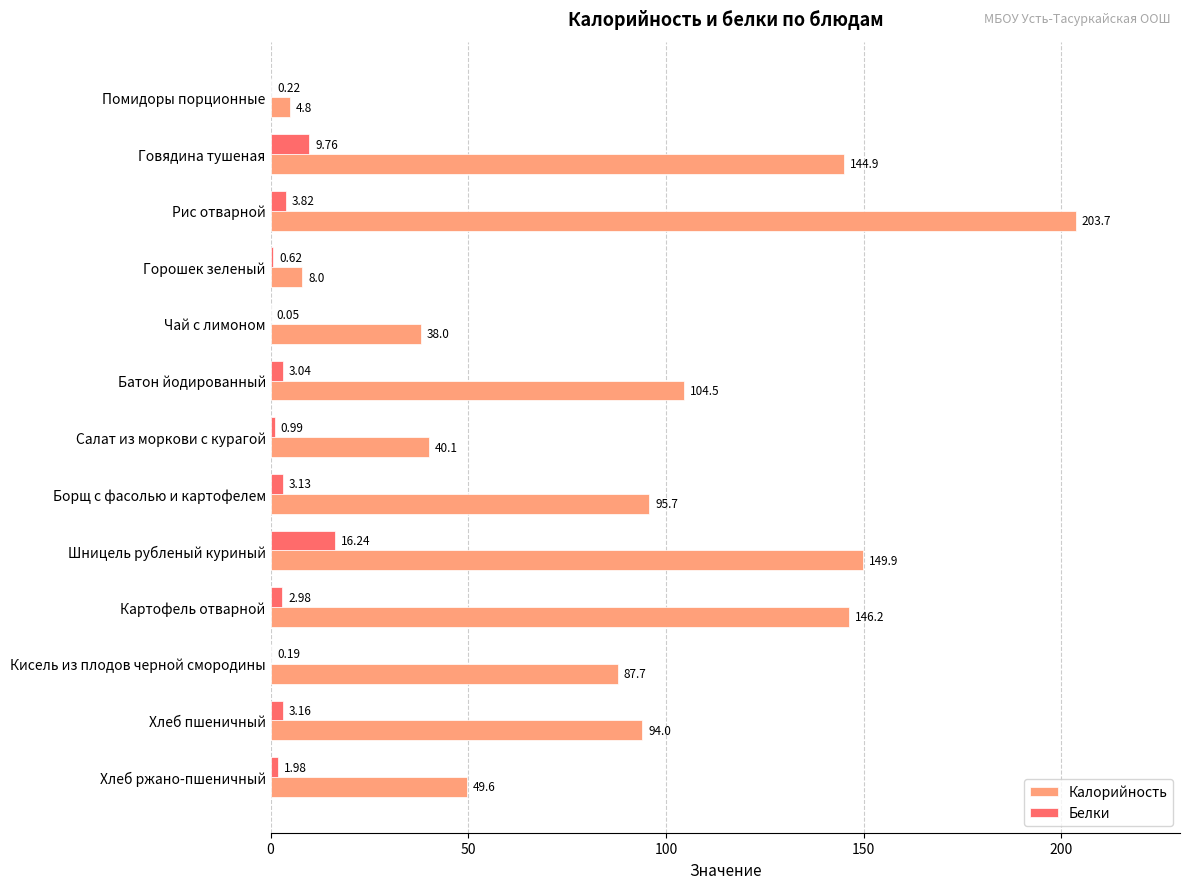

Which series changed the most between Хлеб пшеничный and Хлеб ржано-пшеничный?

Калорийность